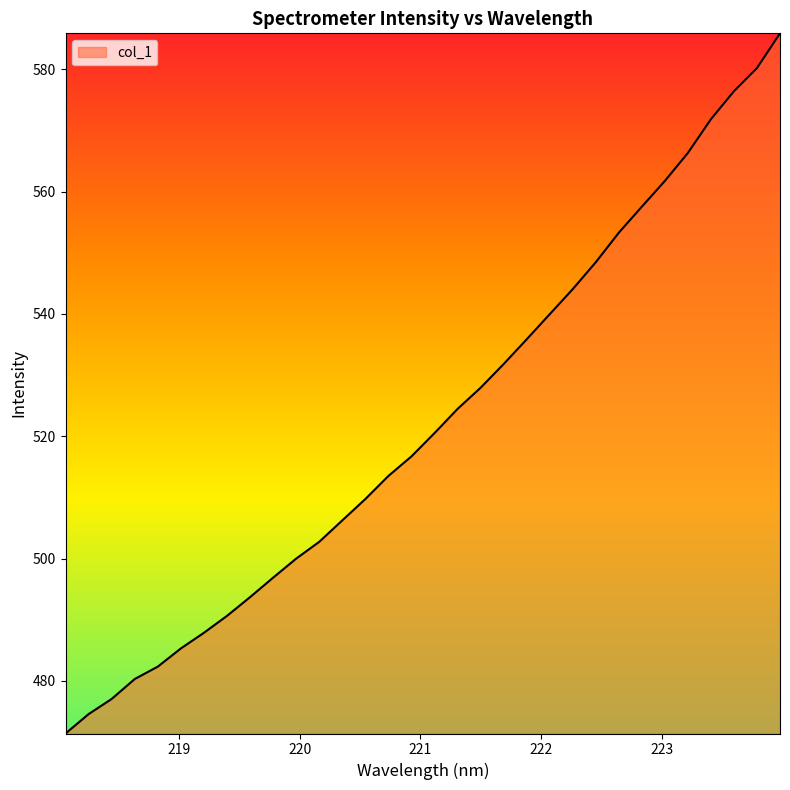

Does the chart have visible grid lines?

No